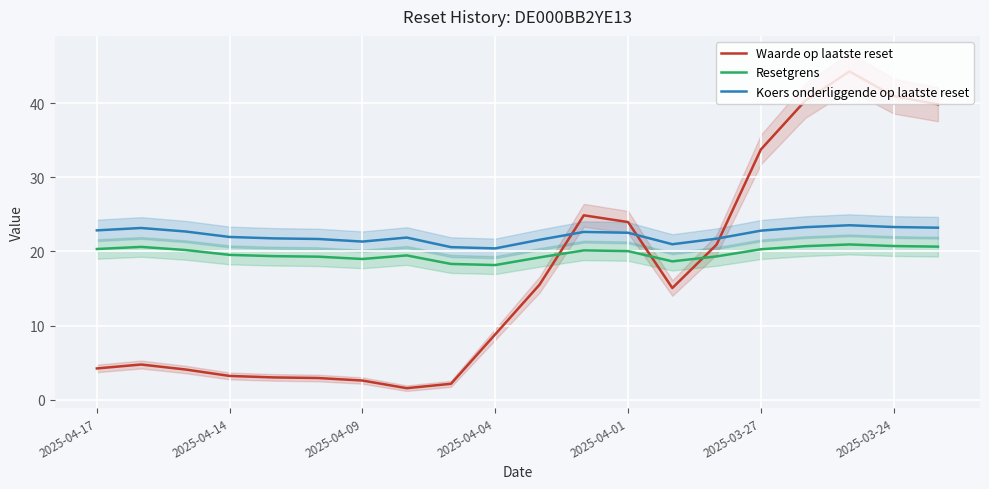

True or false: Waarde op laatste reset has a value of 42.7 at 11.

False